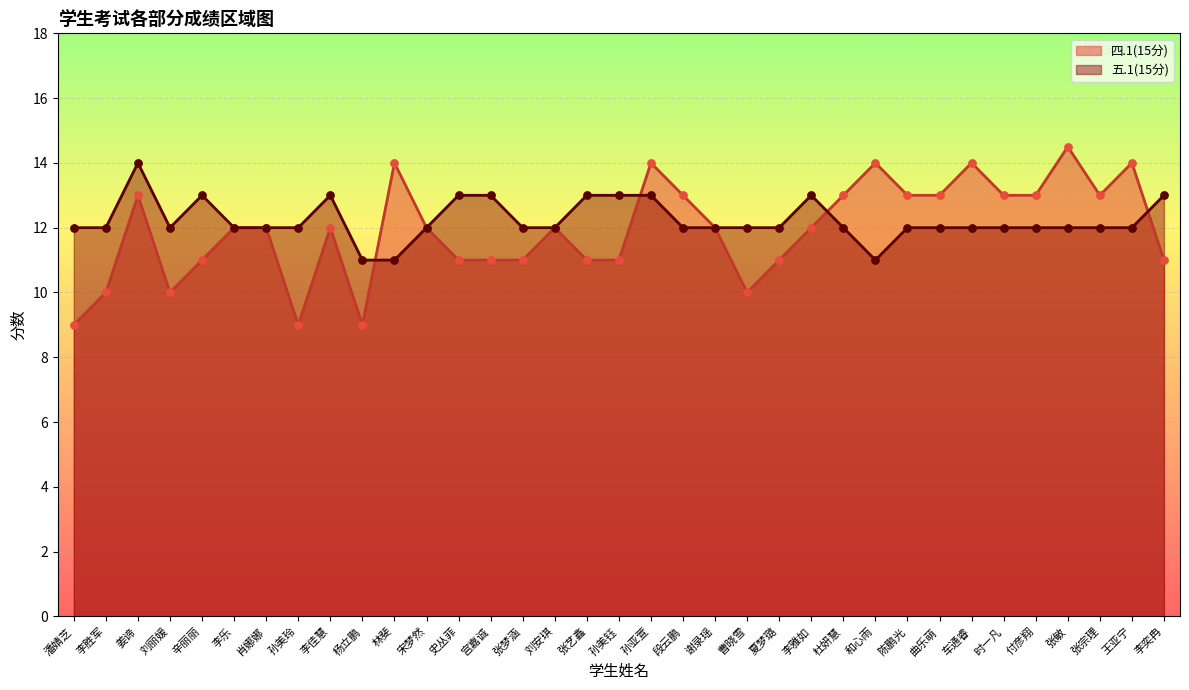

Which series contains the highest Y value?

四.1(15分)